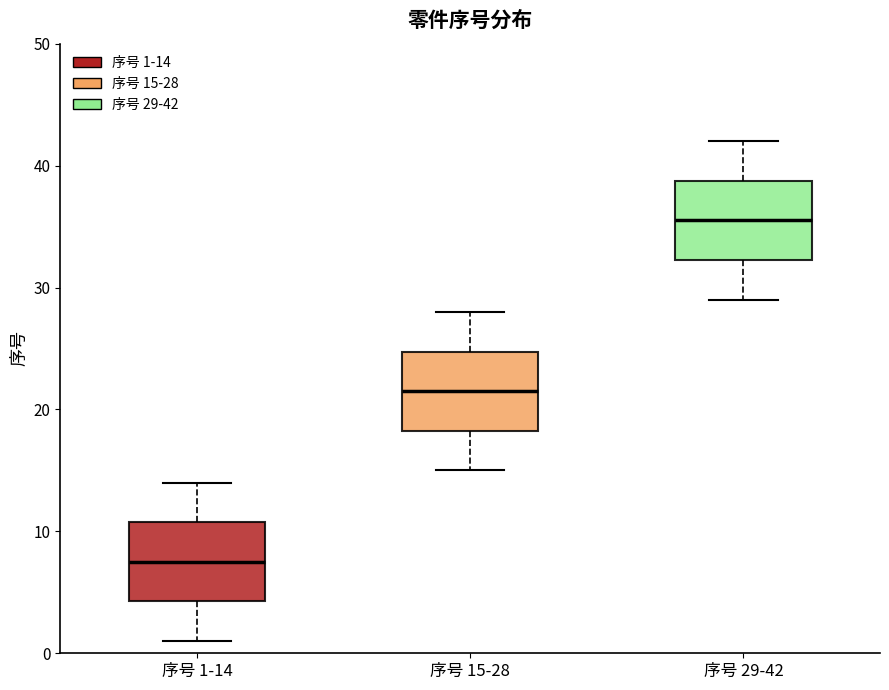

Reading left to right, transcribe this box plot: for each box, give where its median line is, the range the box spans, and where its two whiskers end, as read against the y-axis. The values are not printed on the chart, so give them approximately, as read against the axis.

序号 1-14: median 8, box 4 to 11, whiskers 1 to 14
序号 15-28: median 22, box 18 to 25, whiskers 15 to 28
序号 29-42: median 36, box 32 to 39, whiskers 29 to 42